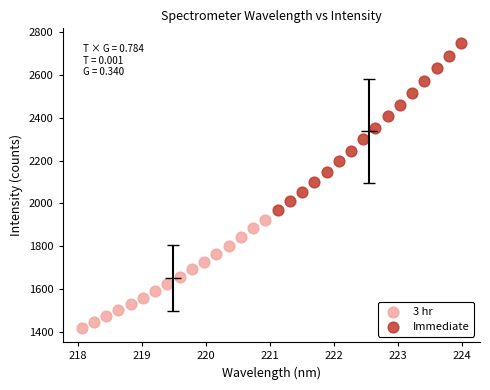

Which series contains the highest Y value?

Immediate